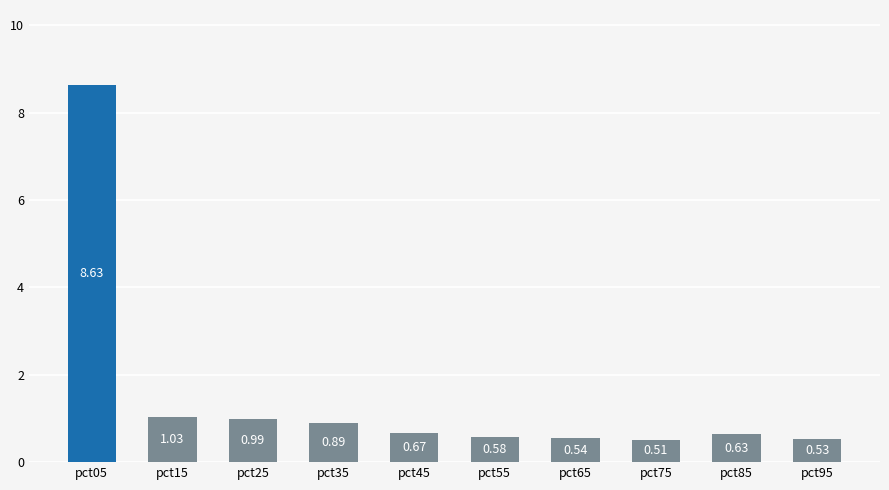

Which has a higher value, pct15 or pct65?

pct15